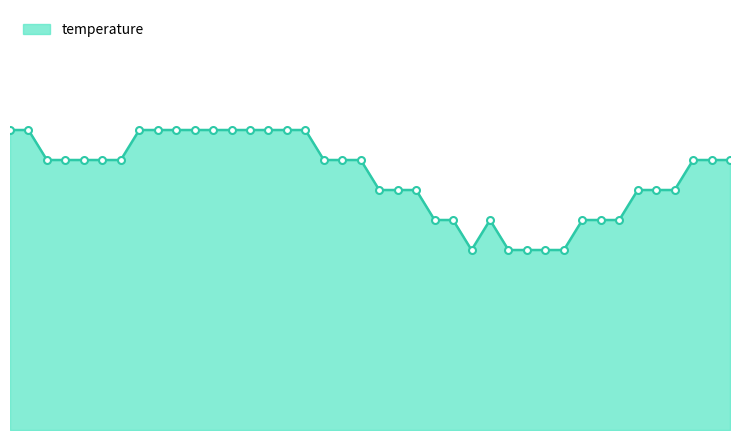

Does the chart display data point markers on the line(s)?

Yes